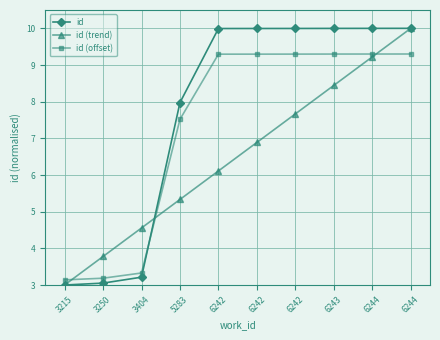

What are all the series names shown in the legend?

id, id (trend), id (offset)